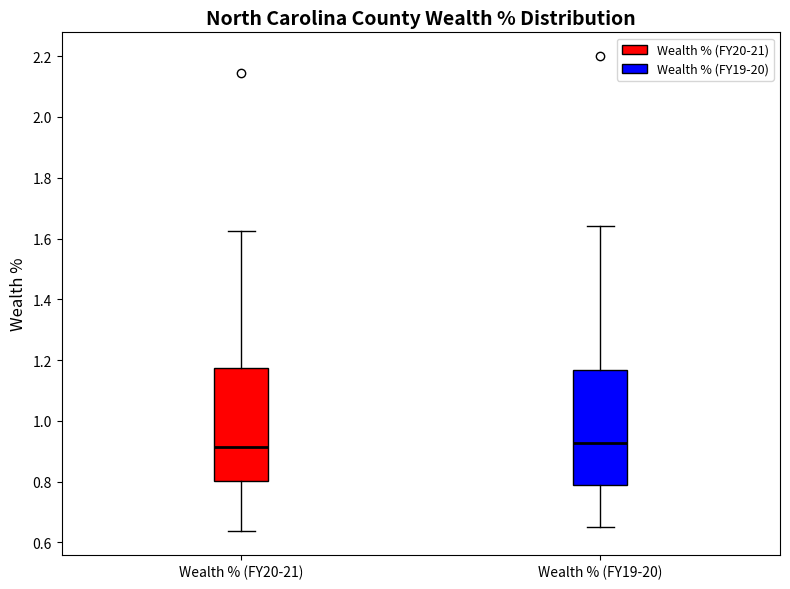

Reading left to right, transcribe this box plot: for each box, give where its median line is, the range the box spans, and where its two whiskers end, as read against the y-axis. The values are not printed on the chart, so give them approximately, as read against the axis.

Wealth % (FY20-21): median 0.92, box 0.80 to 1.18, whiskers 0.64 to 1.62
Wealth % (FY19-20): median 0.92, box 0.78 to 1.16, whiskers 0.64 to 1.64